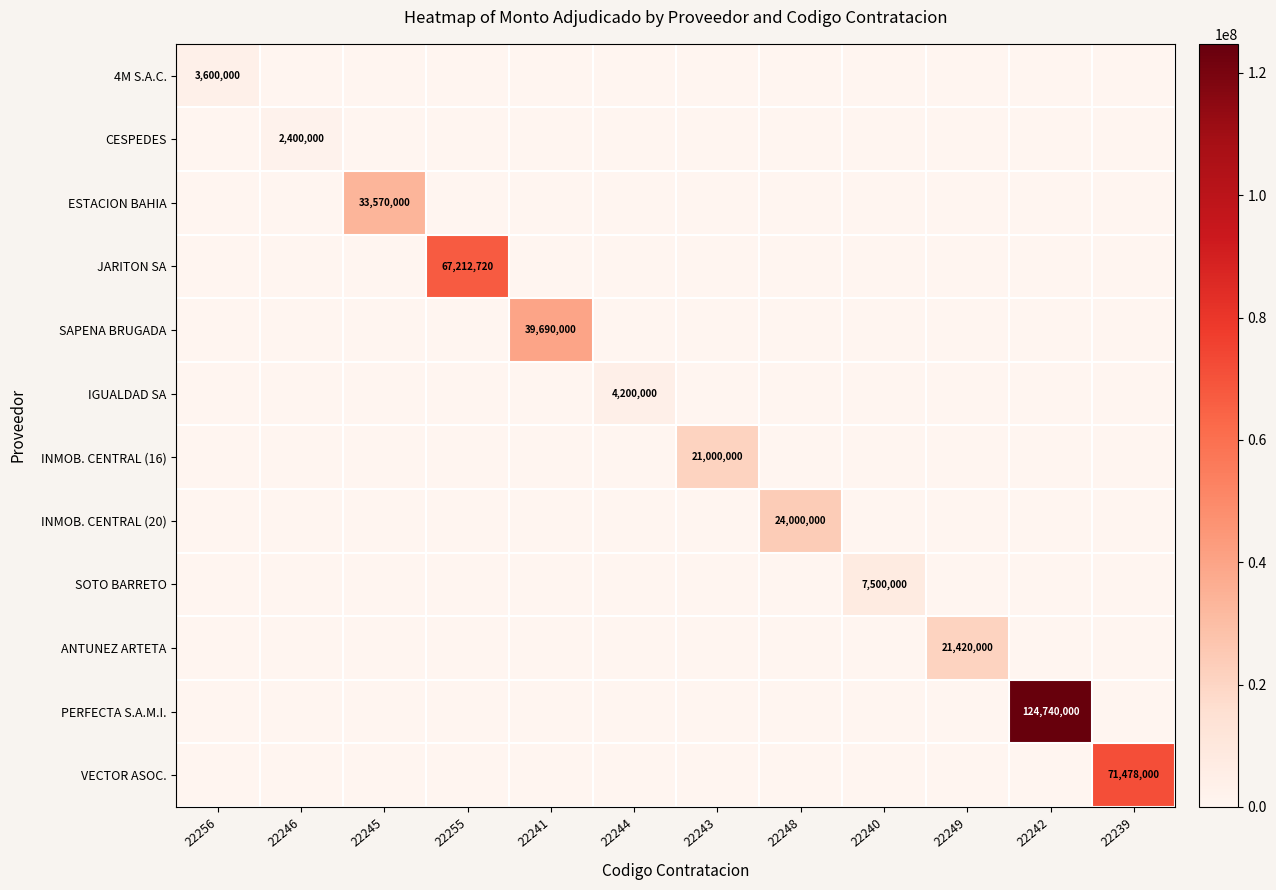

What is the highest value of the ESTACION BAHIA series?

33570000